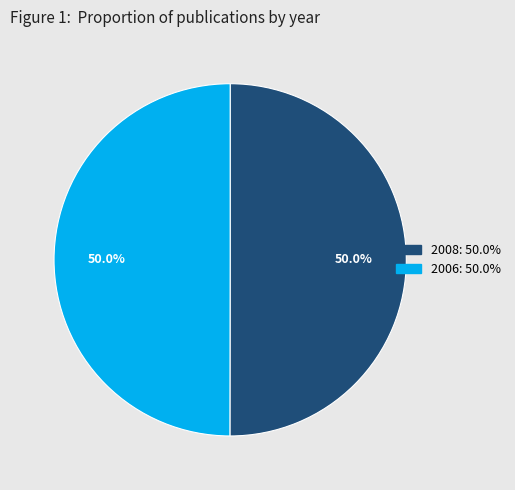

What is the total percentage of 2008 and 2006?

100.0%